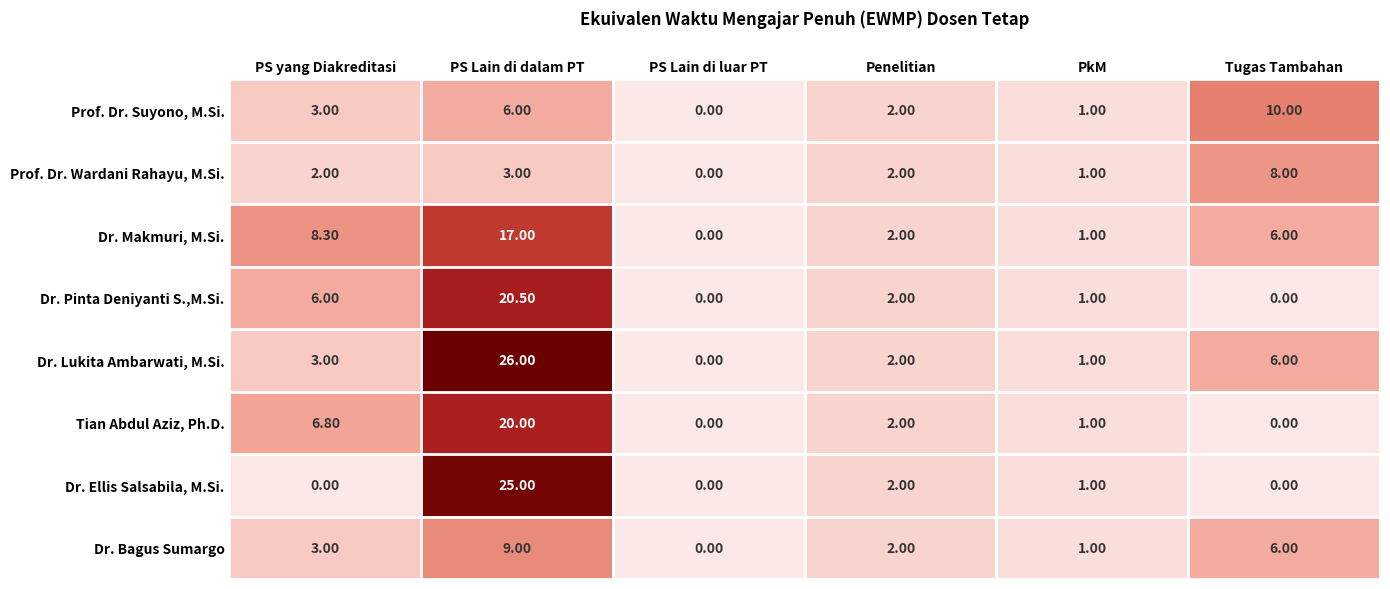

What is the difference between the maximum and minimum values in the Dr. Lukita Ambarwati, M.Si. series?

26.0